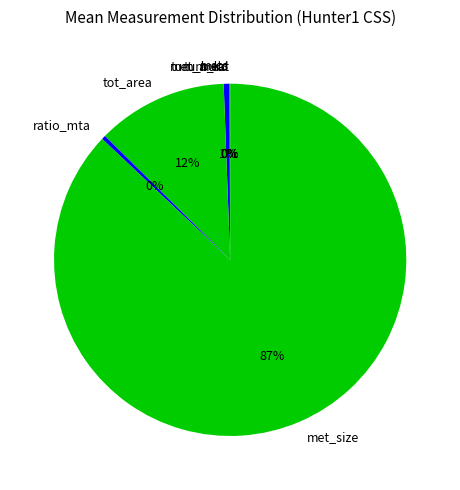

Which slice is the largest?

met_size